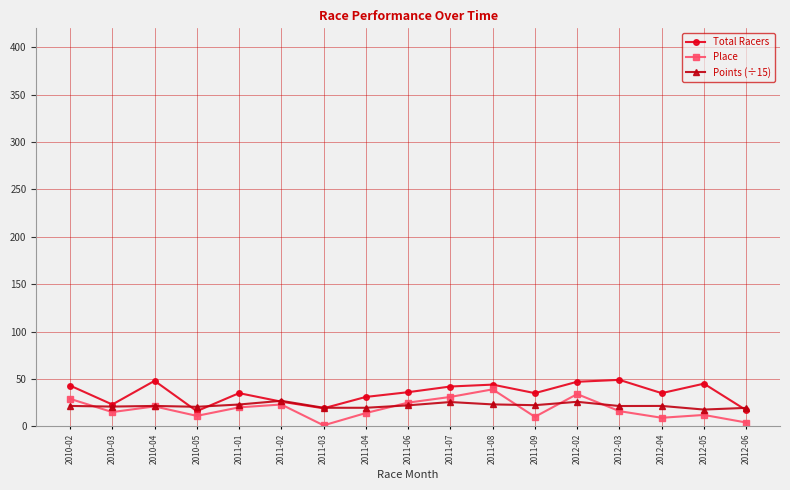

What is the total value across all series at 2011-04?

64.5